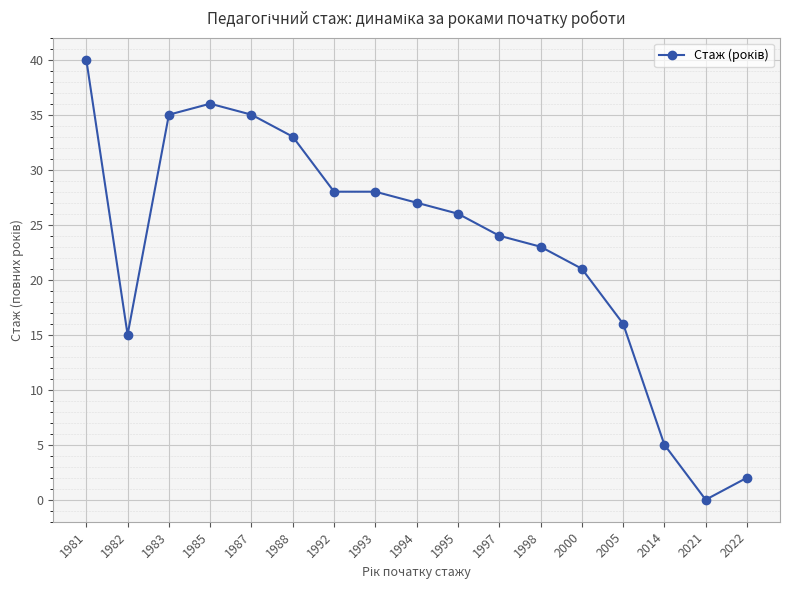

Reading left to right, extract all data points from this chart.

40	15	35	36	35	33	28	28	27	26	24	23	21	16	5	0	2